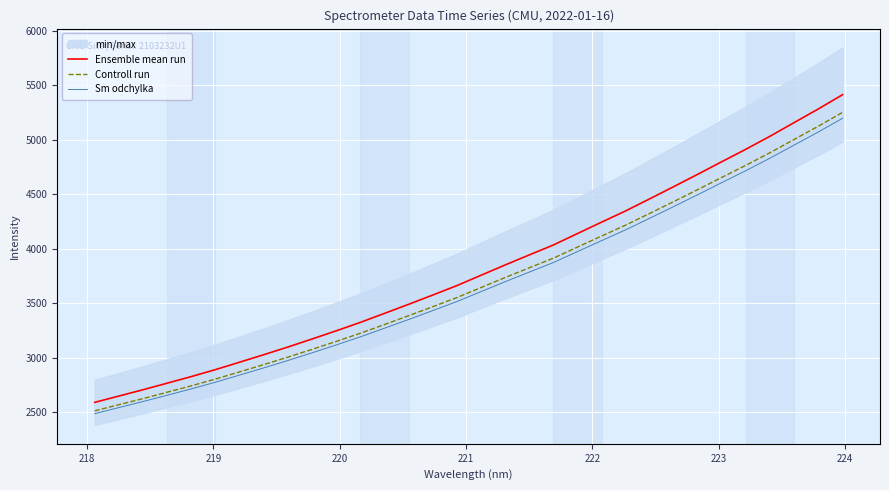

What is the minimum value for Controll run?

2511.7